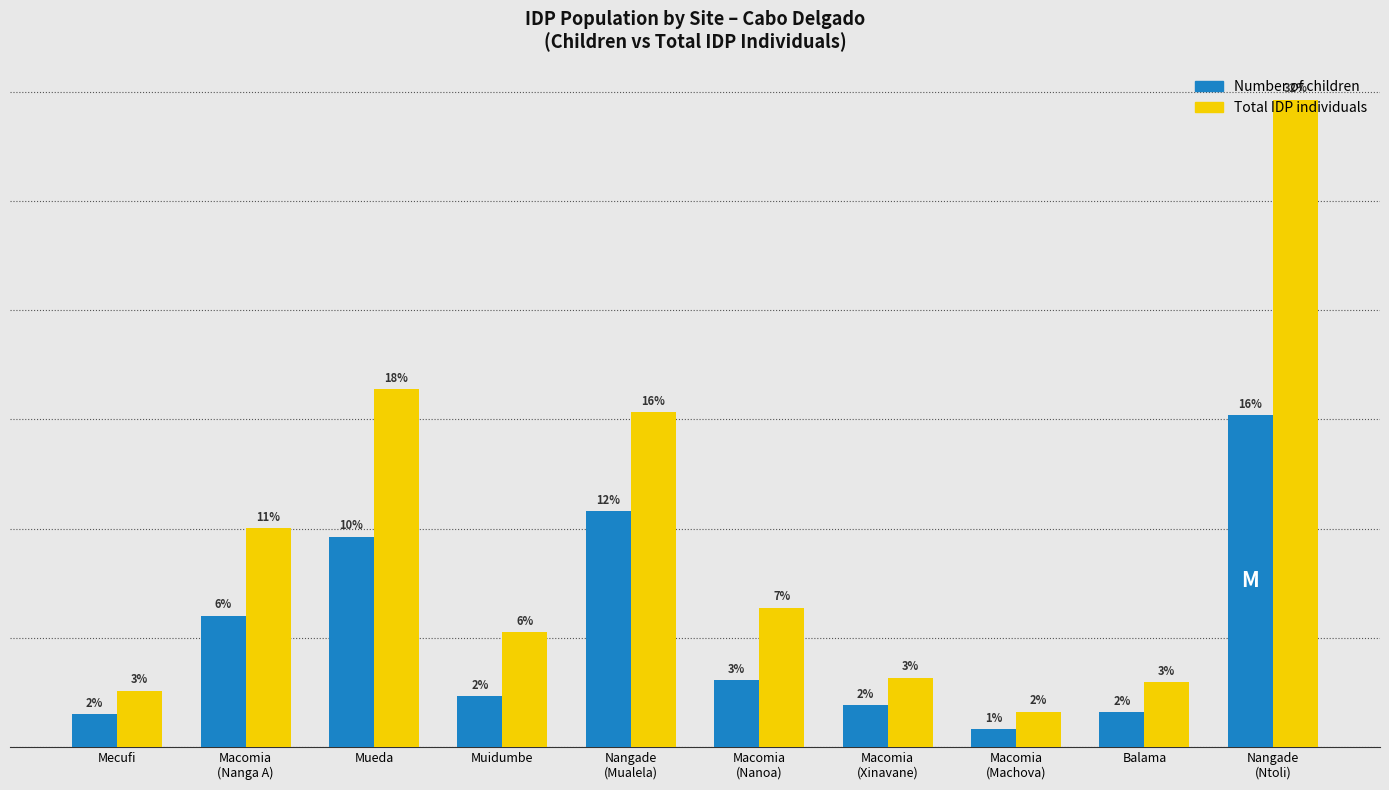

How many bars are there in each group?

2